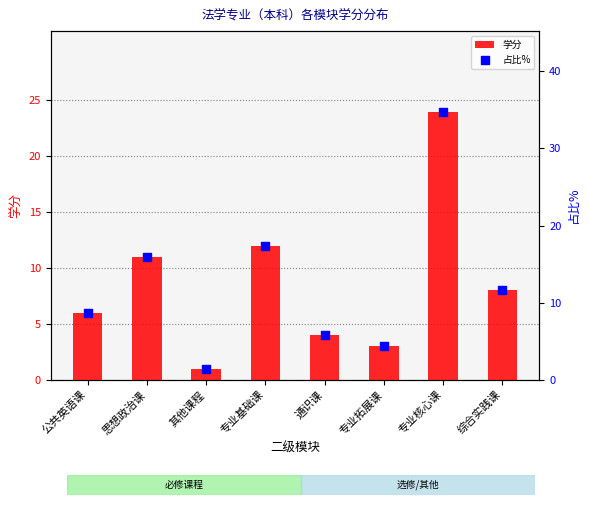

Which series has the widest spread of Y values?

占比%